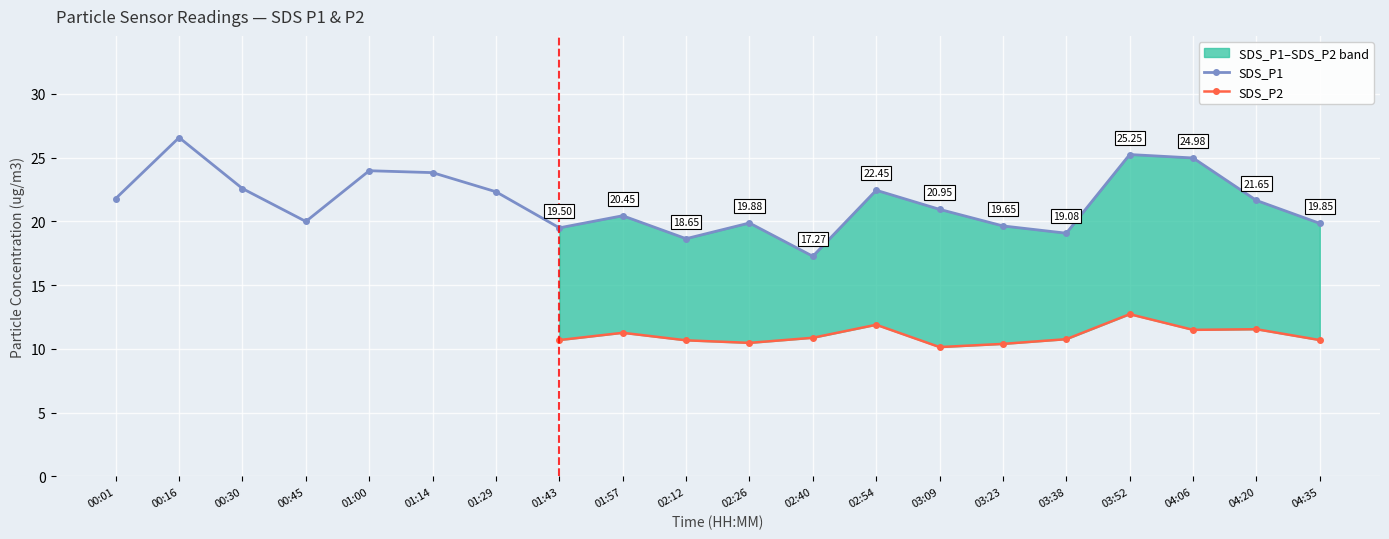

The value at 02:12 is 31.3. True or false?

False